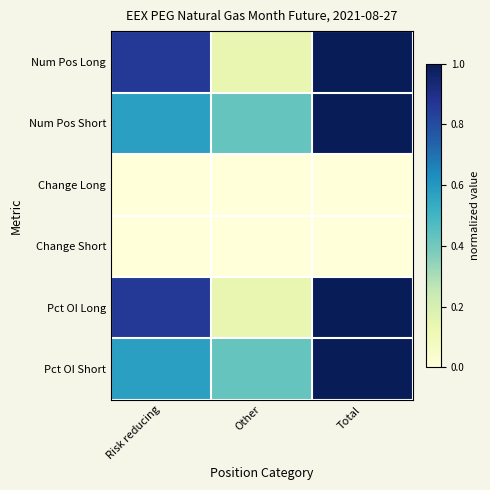

Reading left to right, list all the values displayed in this chart.

Num Pos Long: Risk reducing=0.9	Other=0.1	Total=1.0
Num Pos Short: Risk reducing=0.6	Other=0.4	Total=1.0
Change Long: Risk reducing=0.0	Other=0.0	Total=0.0
Change Short: Risk reducing=0.0	Other=0.0	Total=0.0
Pct OI Long: Risk reducing=0.9	Other=0.1	Total=1.0
Pct OI Short: Risk reducing=0.6	Other=0.4	Total=1.0